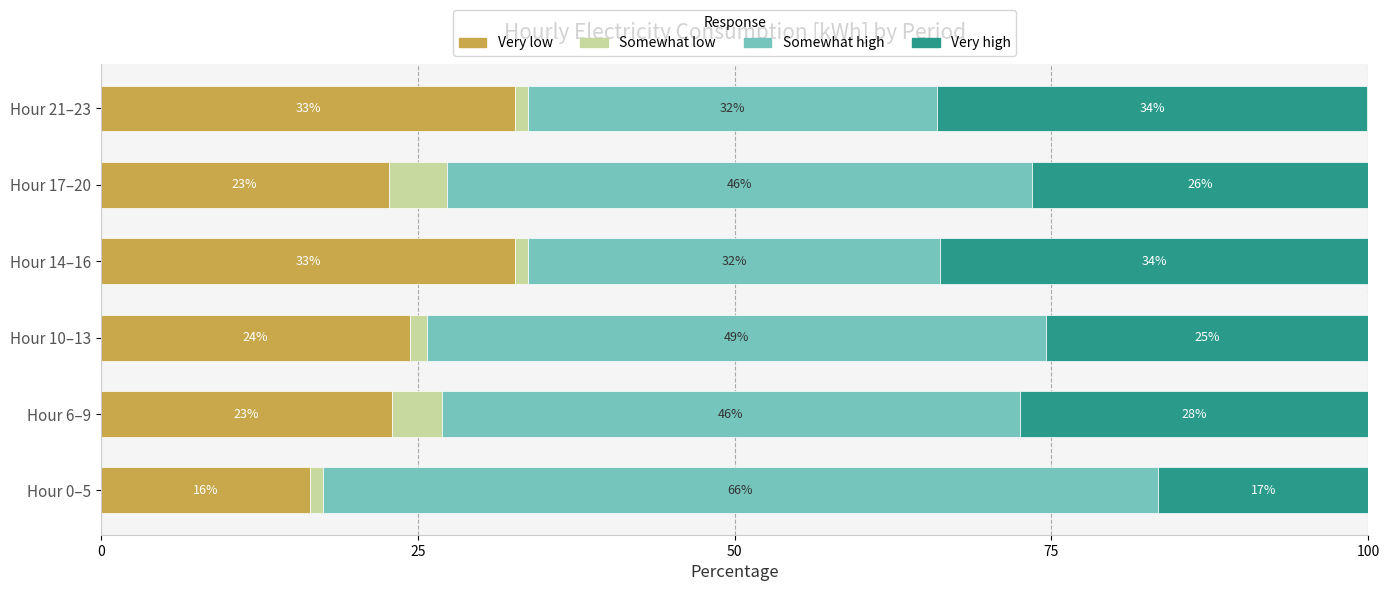

What are all the series names shown in the legend?

Very low, Somewhat low, Somewhat high, Very high